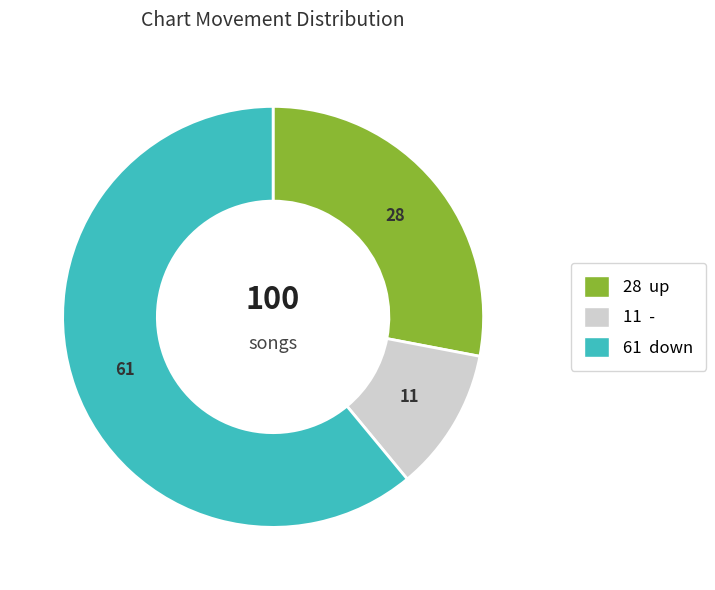

Count the number of slices in the pie.

3